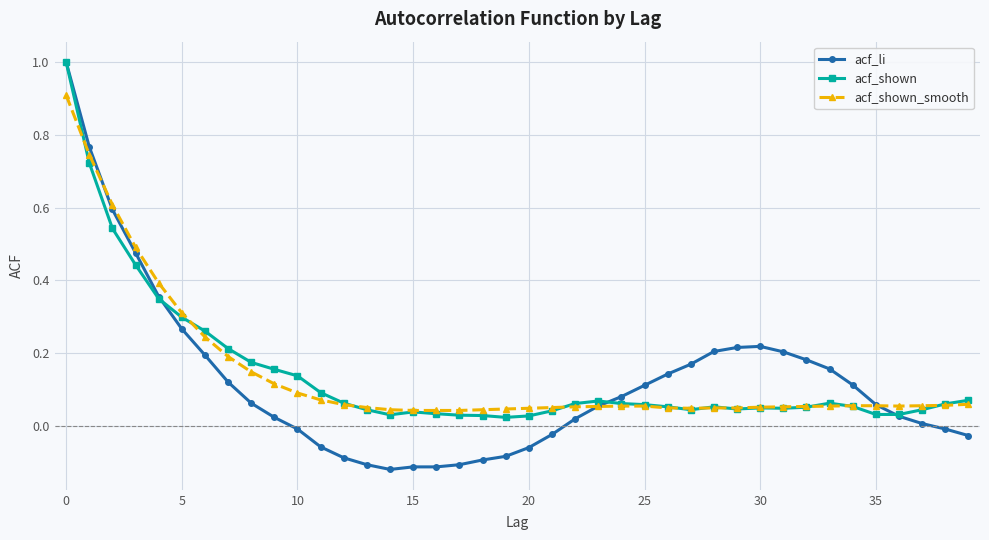

What is the greatest value displayed?

1.0